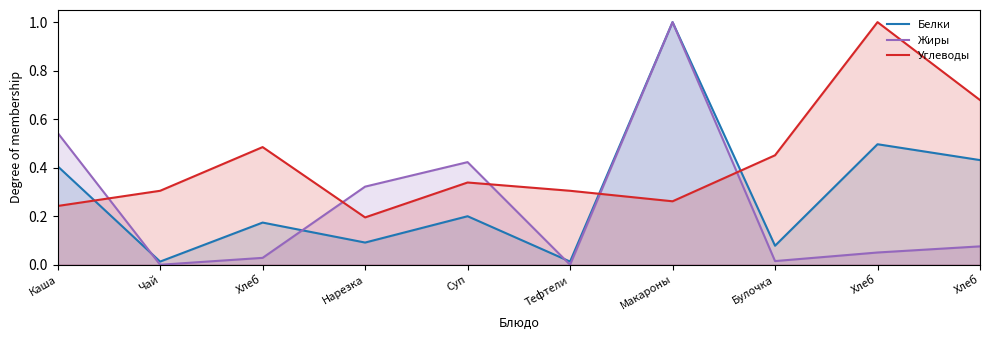

The value of Жиры at Нарезка is 0.4. True or false?

False